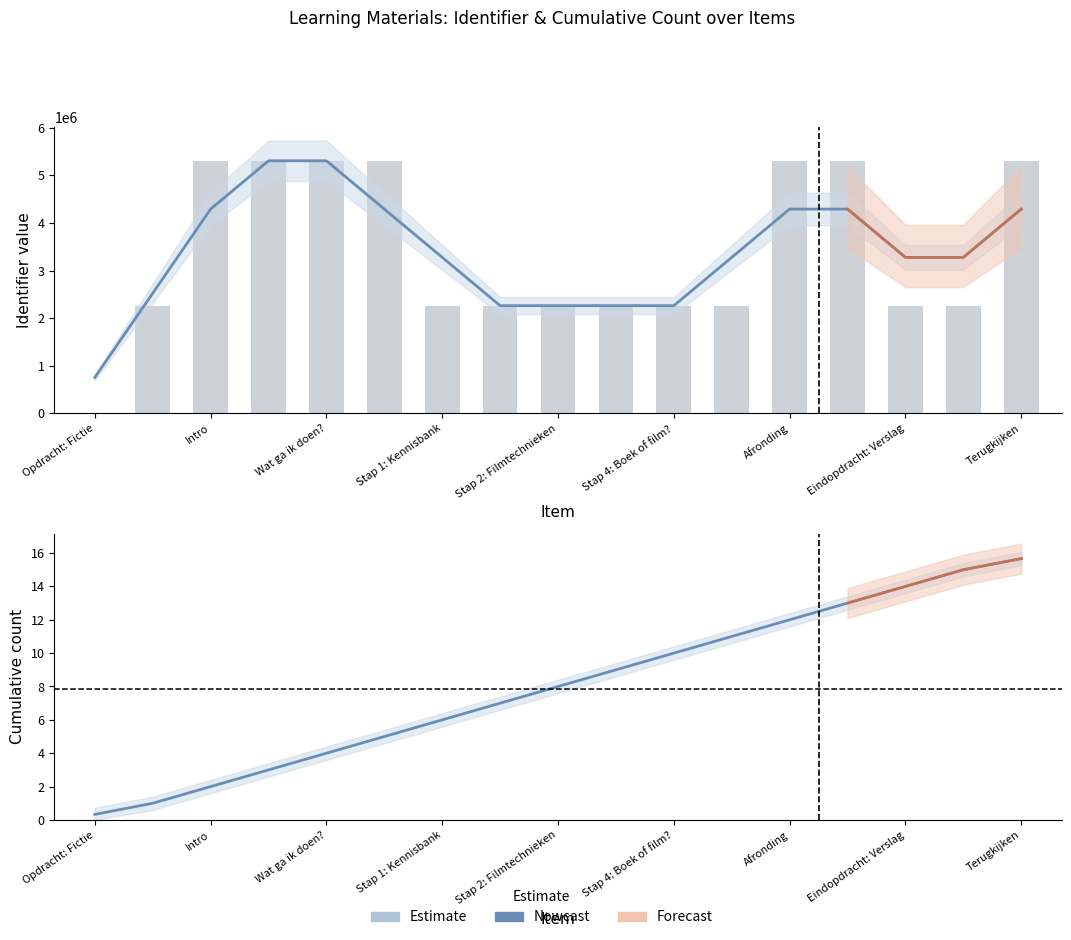

The chart shows a value of 1.4 at Intro. True or false?

False